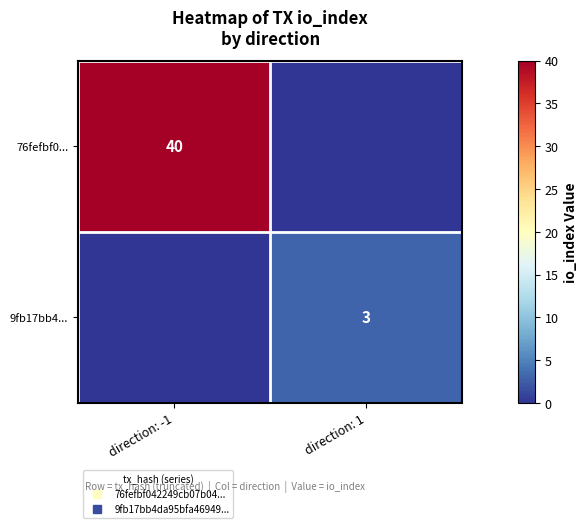

The value of 9fb17bb4... at direction: -1 is 0. True or false?

True